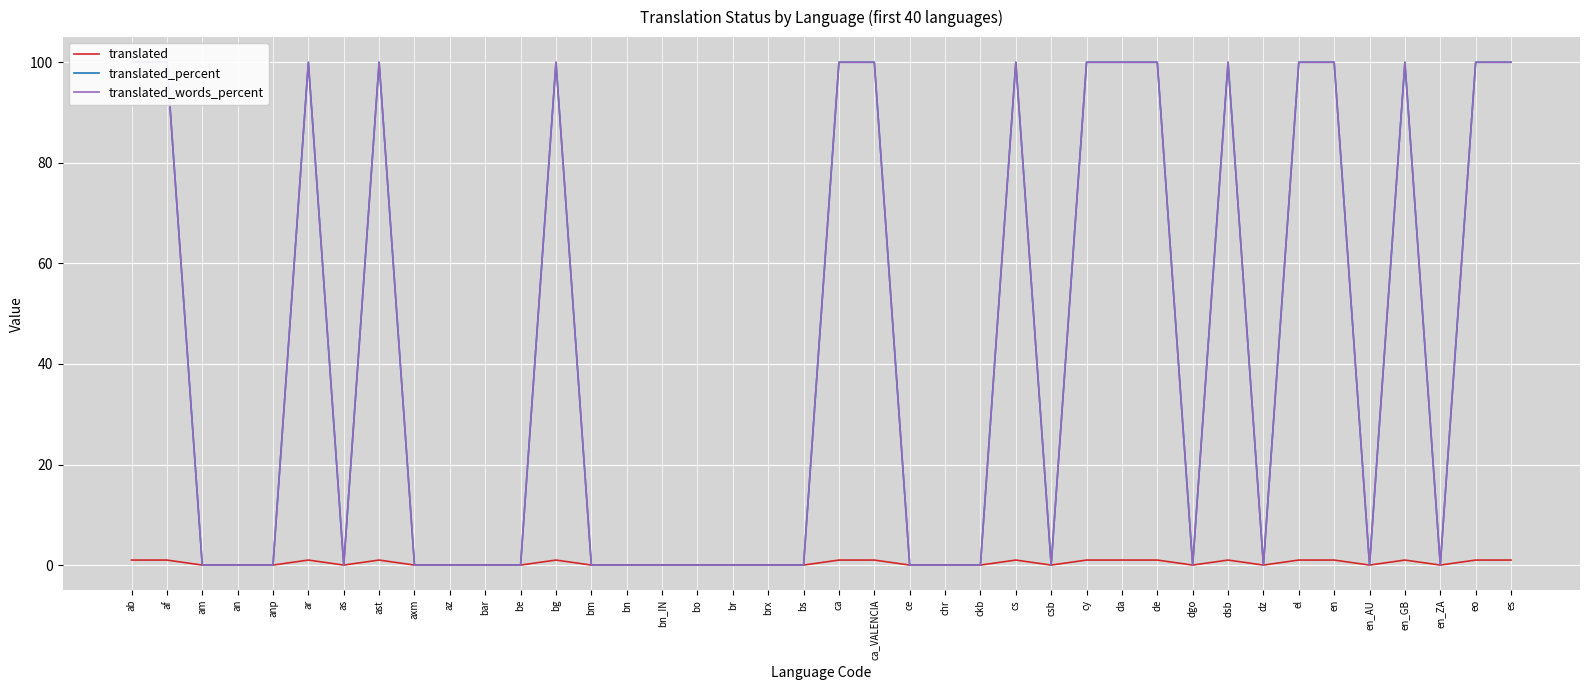

True or false: translated_percent and translated intersect in this chart.

False